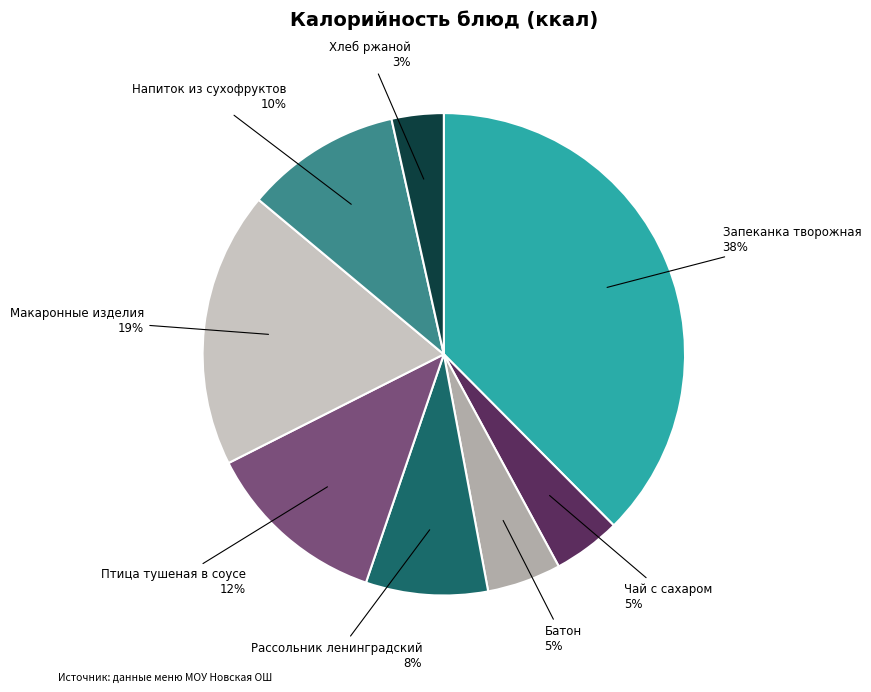

To the nearest percent, what is the combined percentage of Хлеб ржаной and Макаронные изделия?

22%